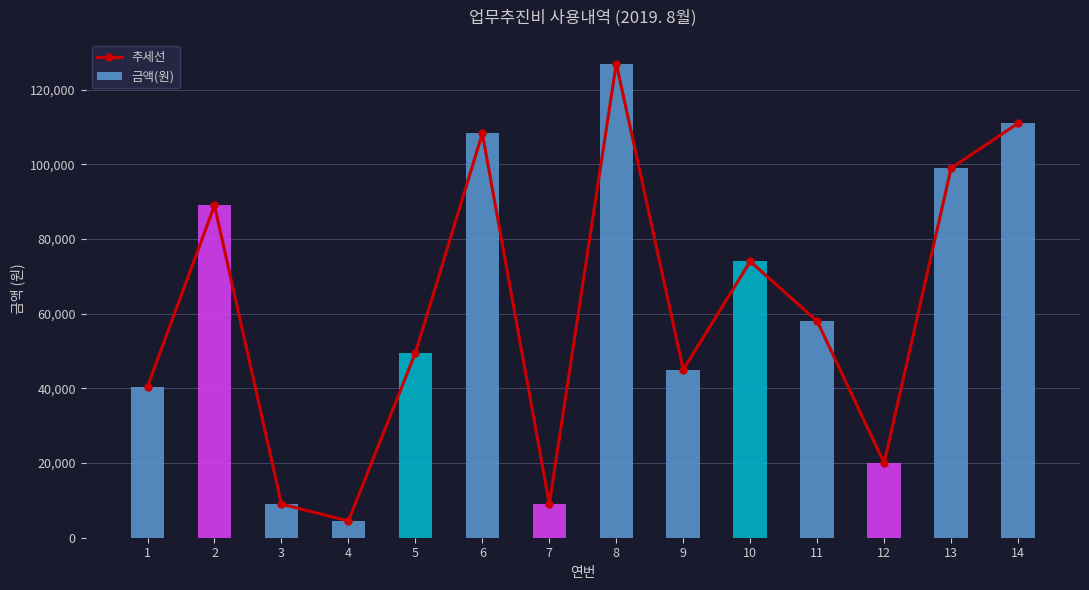

Between 2 and 8, which is larger?

8